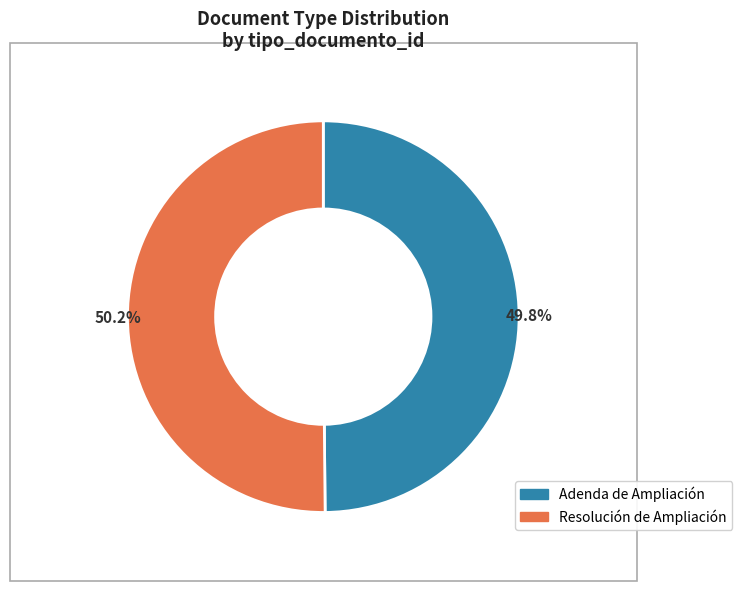

To the nearest percent, what is the combined percentage of Resolución de Ampliación and Adenda de Ampliación?

100%